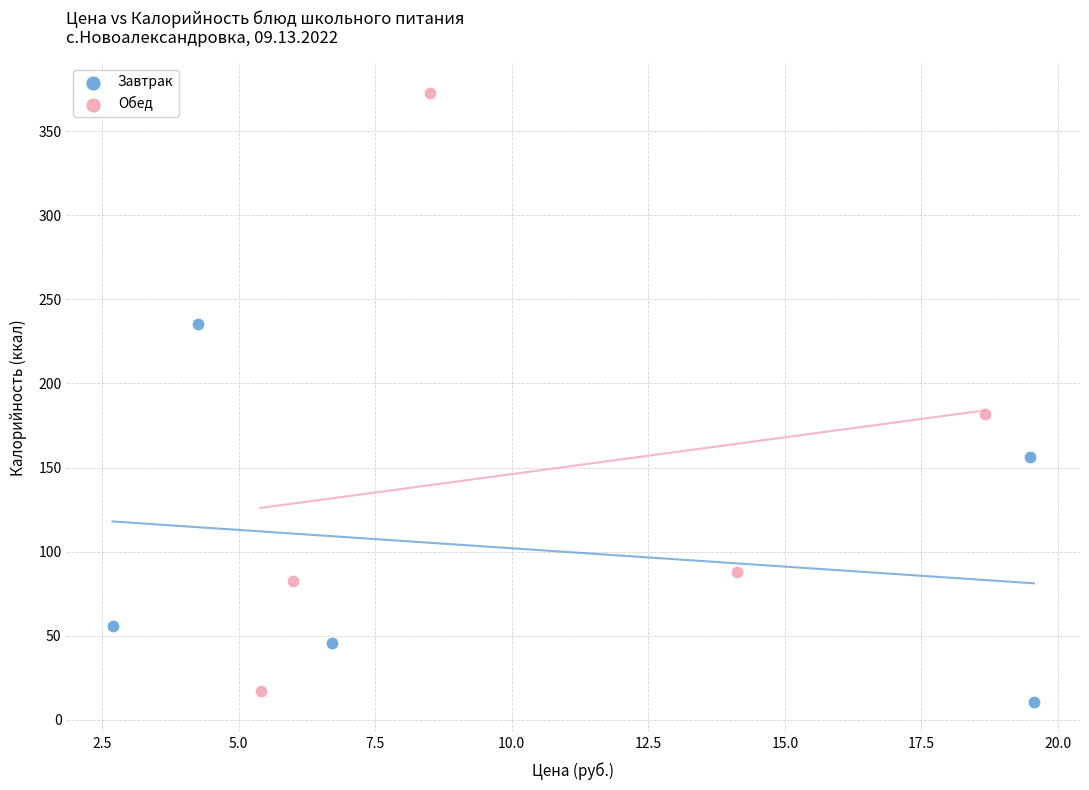

Which series reaches the maximum Y coordinate?

Обед